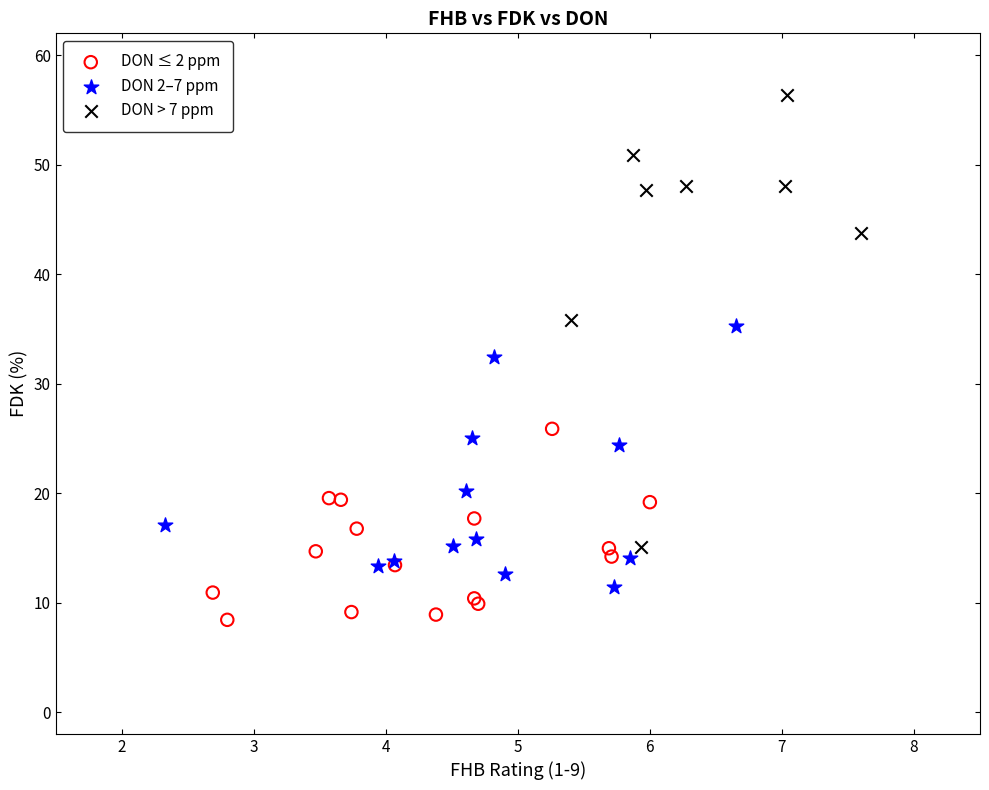

Which series contains the highest Y value?

DON > 7 ppm